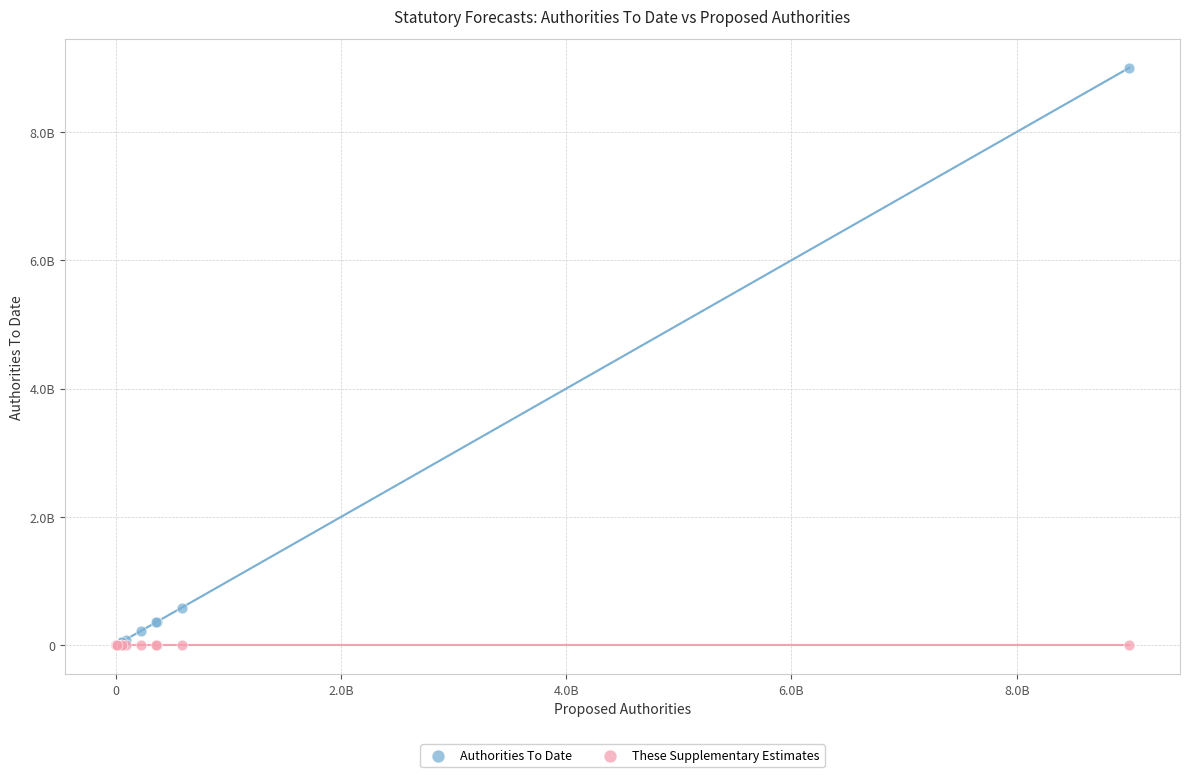

Which series contains the highest Y value?

Authorities To Date